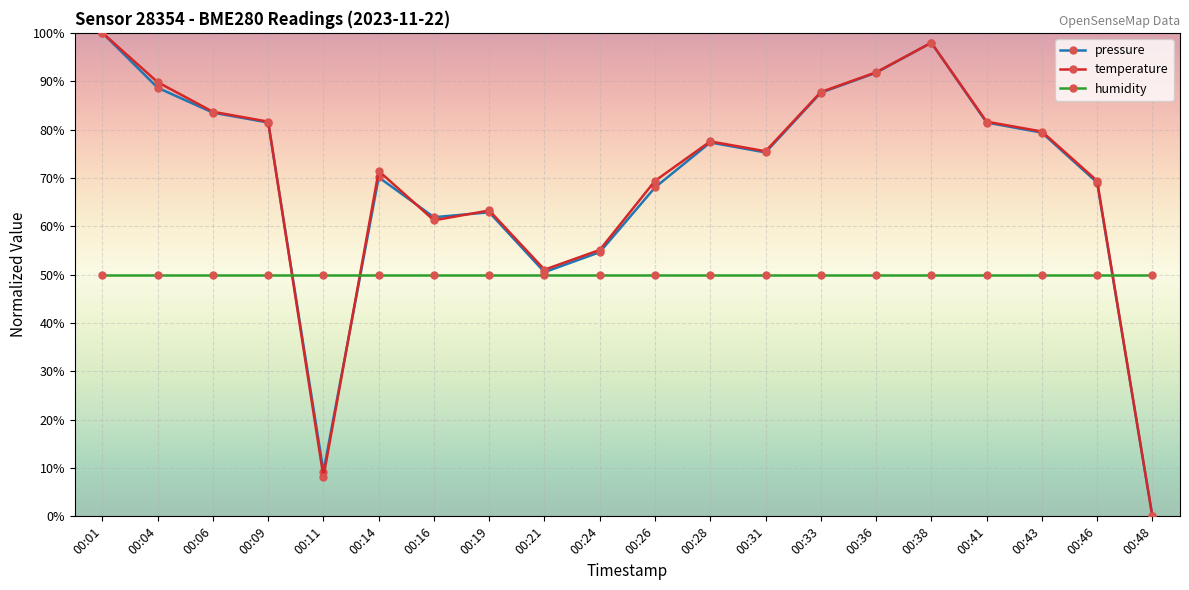

How many lines are shown in the chart?

3